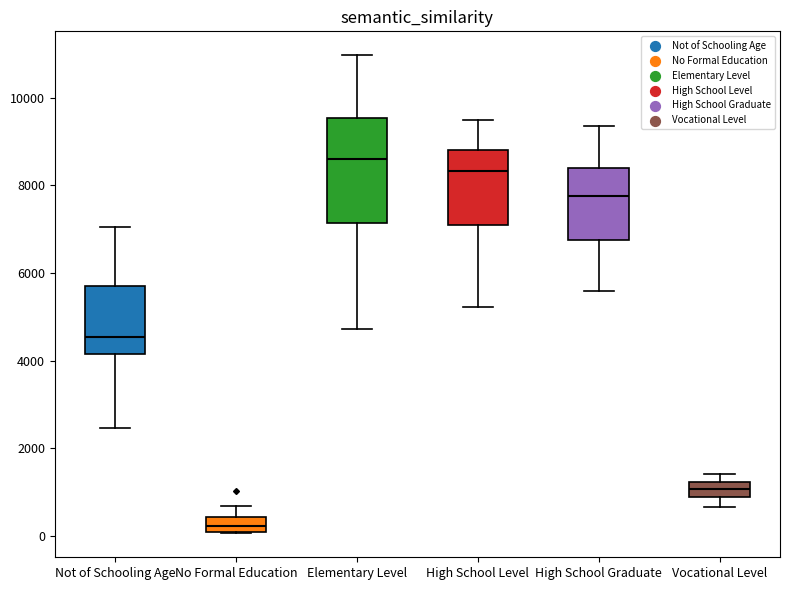

Which box's median line is the highest?

Elementary Level